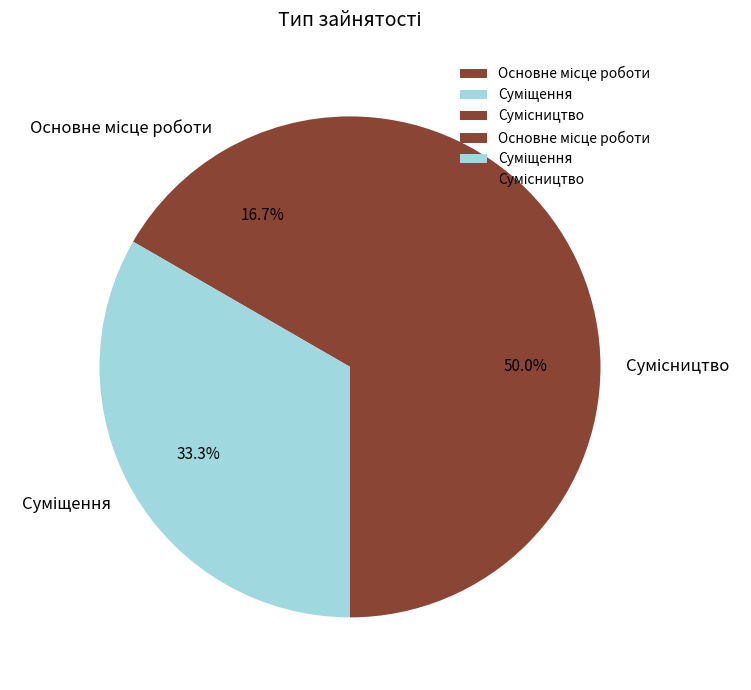

What percentage is the Основне місце роботи slice, to the nearest percent?

17%